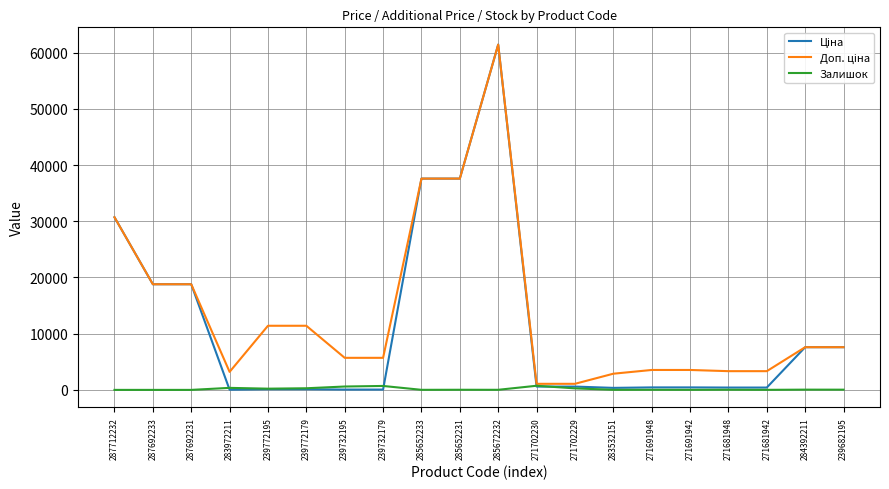

At which category is the sum across all series the highest?

285672232